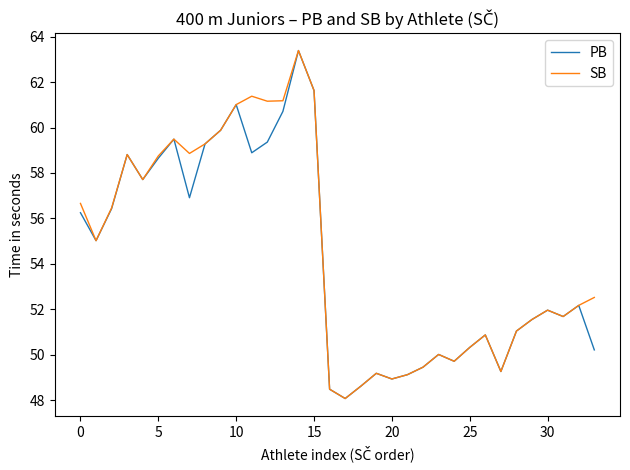

What is the maximum value for PB?

63.4